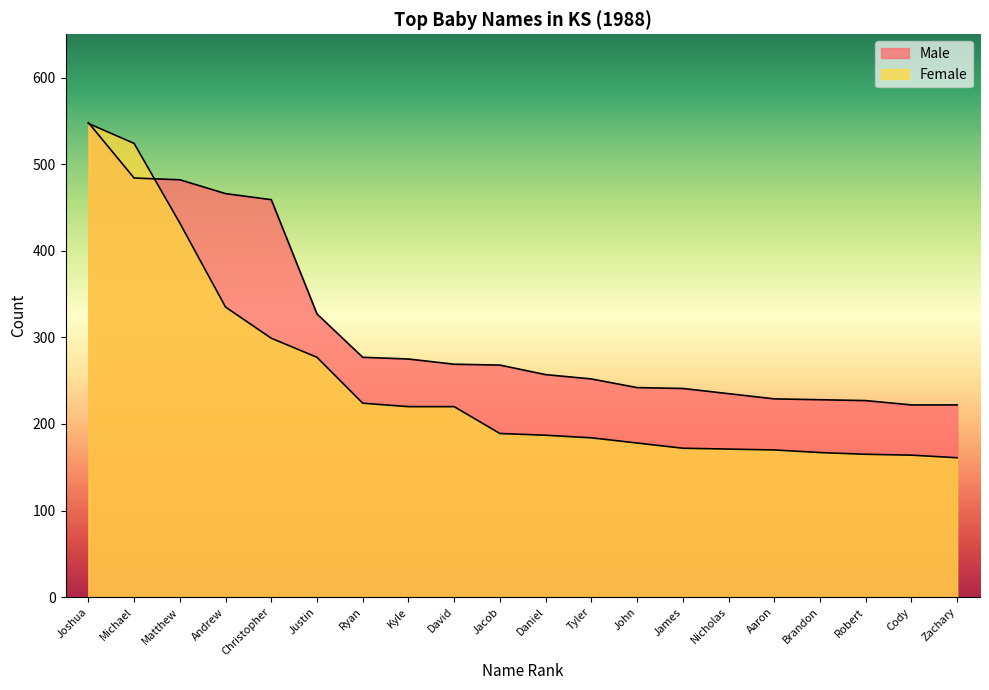

What position from the right is Joshua?

20